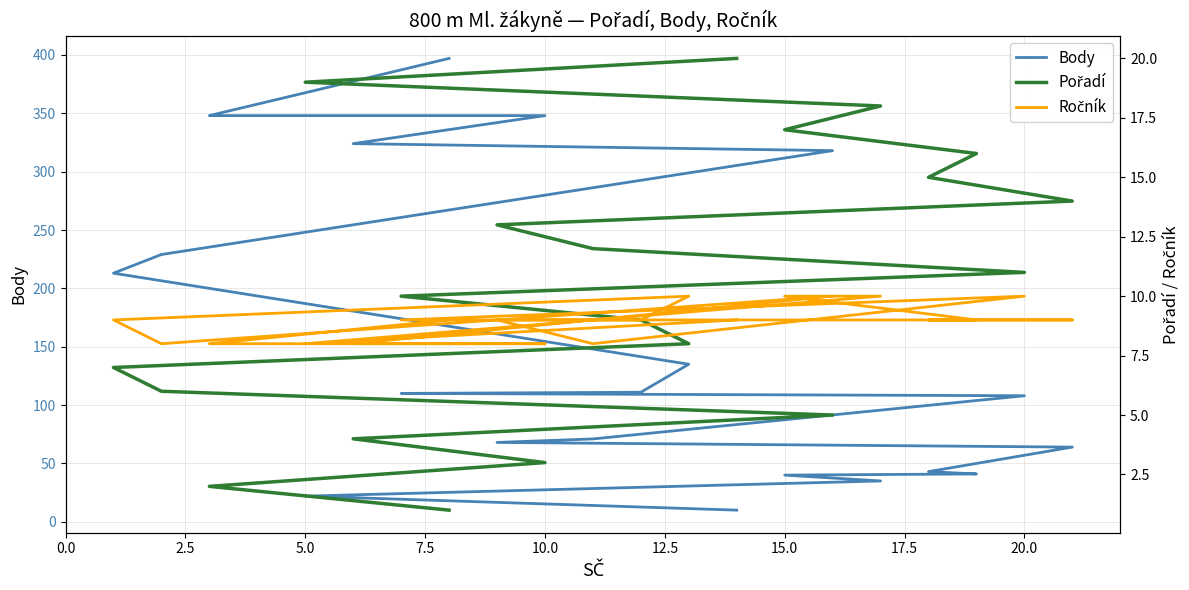

What is the average value of the Ročník series?

9